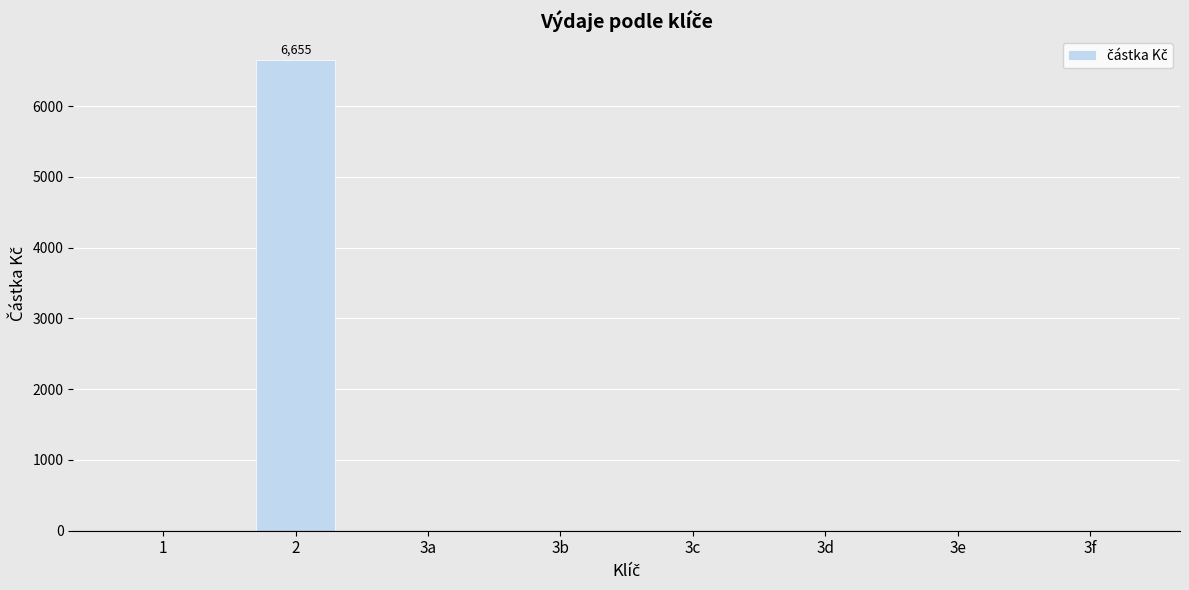

Are the bars grouped side by side (vs. stacked)?

No